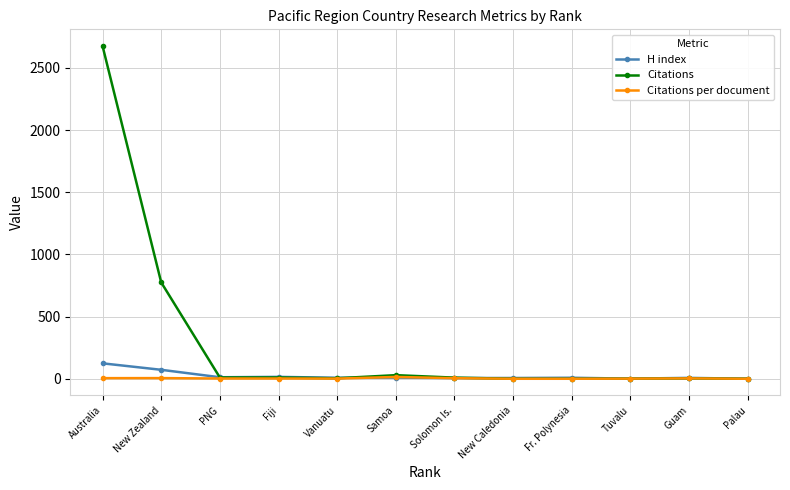

What is the value of the H index point at the 7th from the left?

6.0